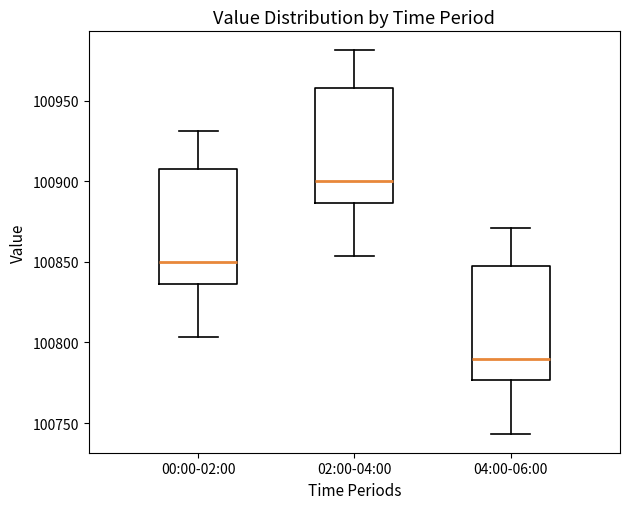

Reading left to right, transcribe this box plot: for each box, give where its median line is, the range the box spans, and where its two whiskers end, as read against the y-axis. The values are not printed on the chart, so give them approximately, as read against the axis.

00:00-02:00: median 100850, box 100835 to 100910, whiskers 100805 to 100930
02:00-04:00: median 100900, box 100885 to 100960, whiskers 100855 to 100980
04:00-06:00: median 100790, box 100775 to 100850, whiskers 100745 to 100870